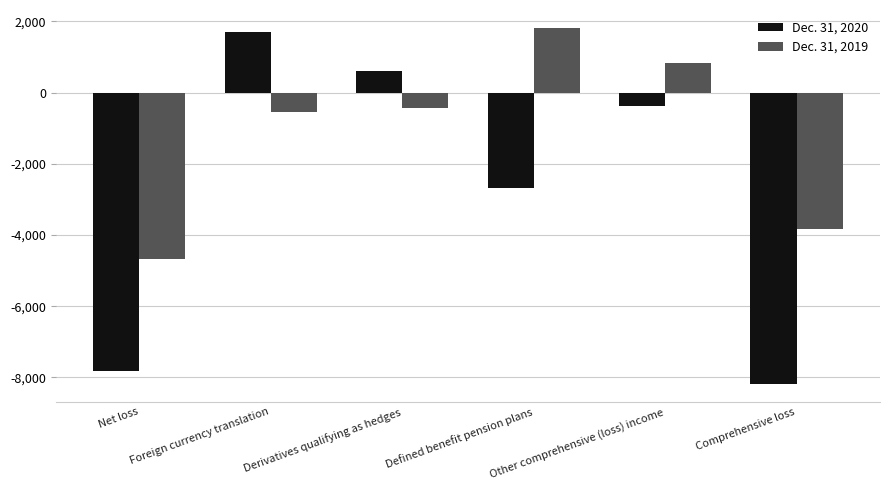

How many data points in Dec. 31, 2020 are less than -377?

3